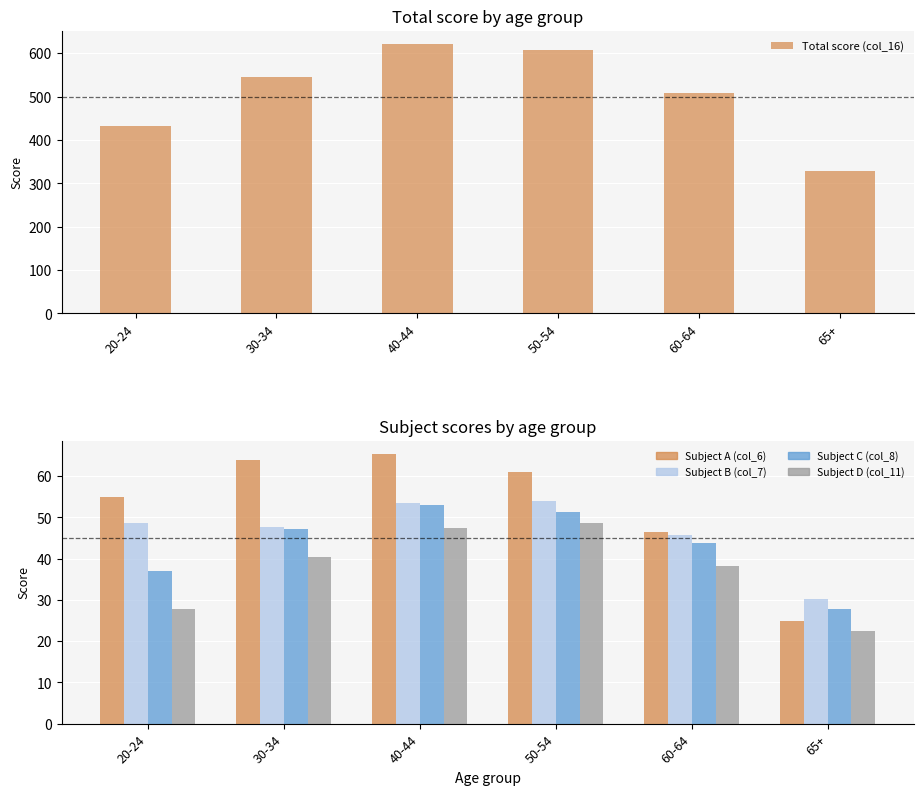

What is the label of the 4th bar from the right?

40-44